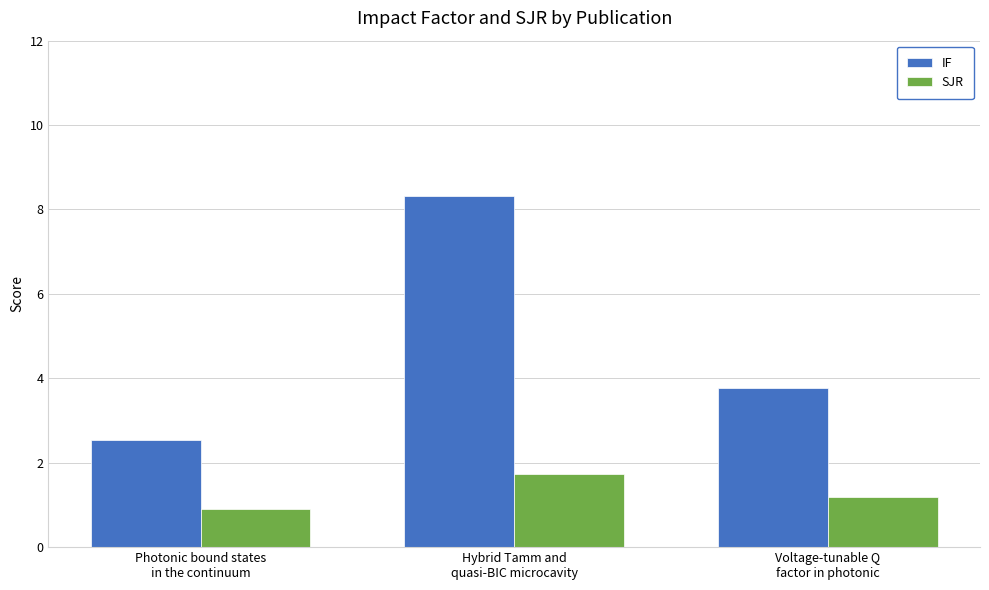

Reading left to right, list all the values displayed in this chart.

IF: 2.5	8.3	3.8
SJR: 0.9	1.7	1.2